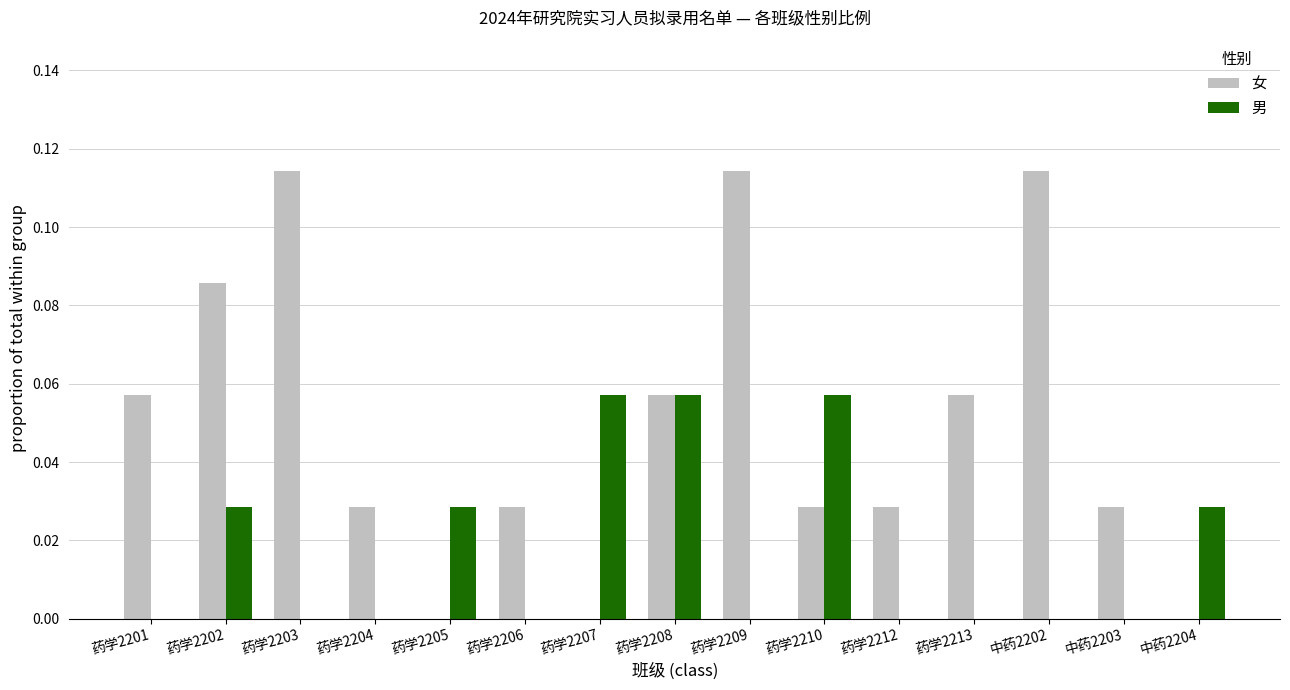

True or false: 男 has a value of 0.0 at 药学2206.

True